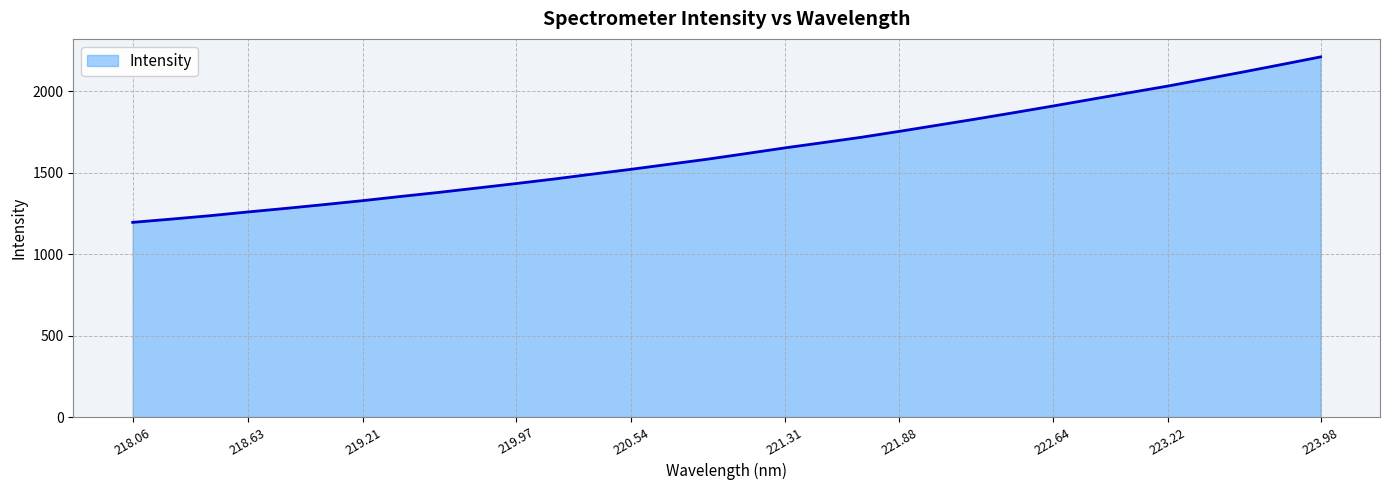

True or false: the data has more than 2 interior local peaks.

False